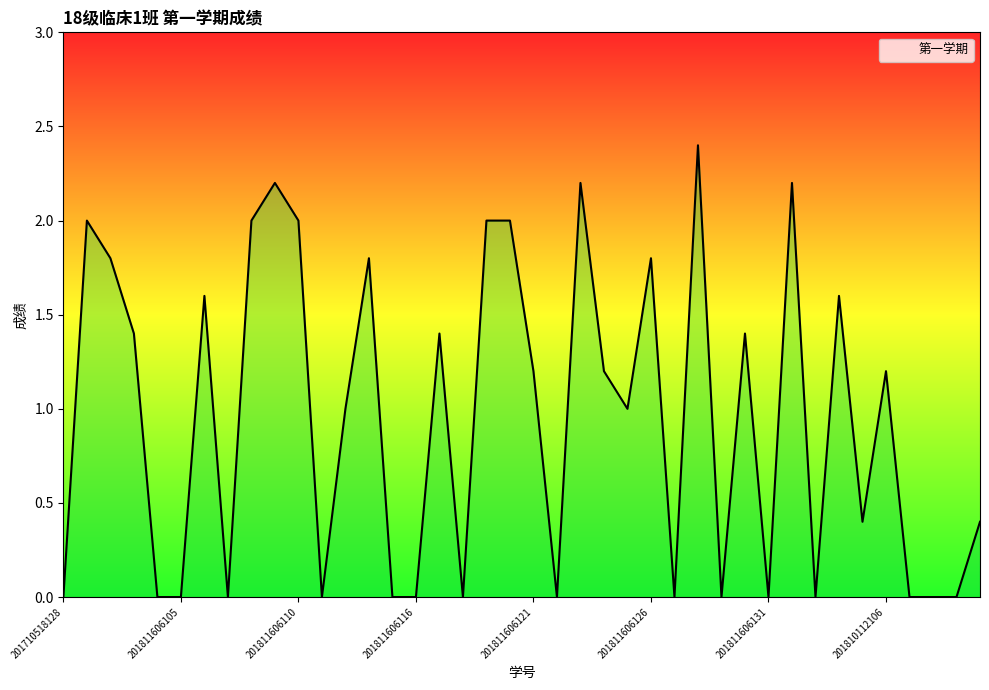

Does the chart display data point markers on the line(s)?

No